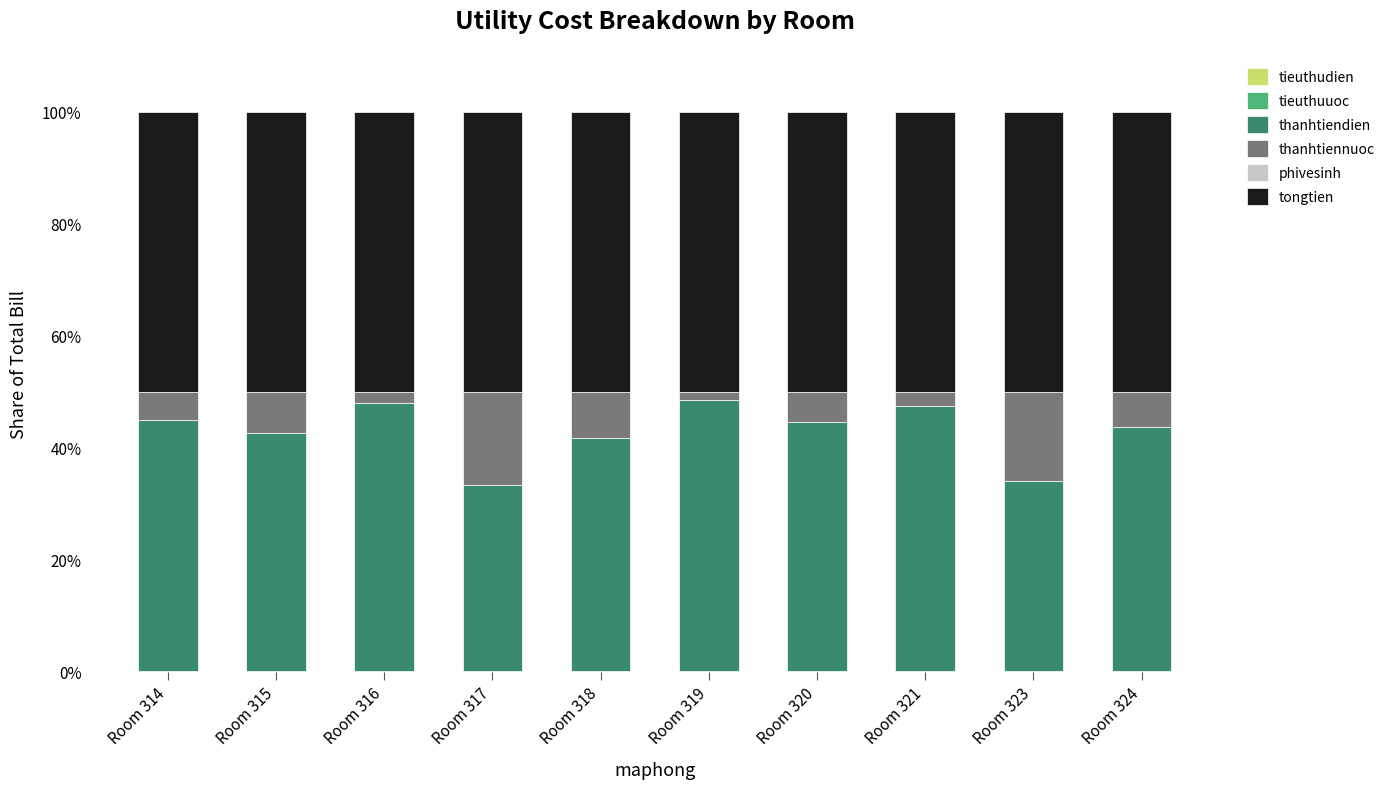

Is it true that tongtien equals 50.0 at Room 315?

True